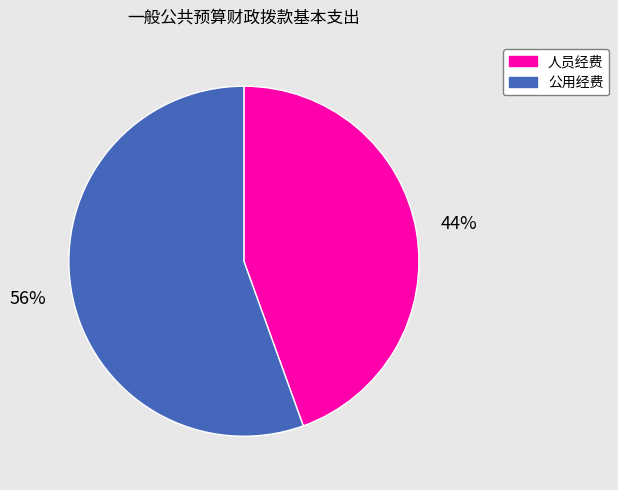

How many slices are in this pie chart?

2